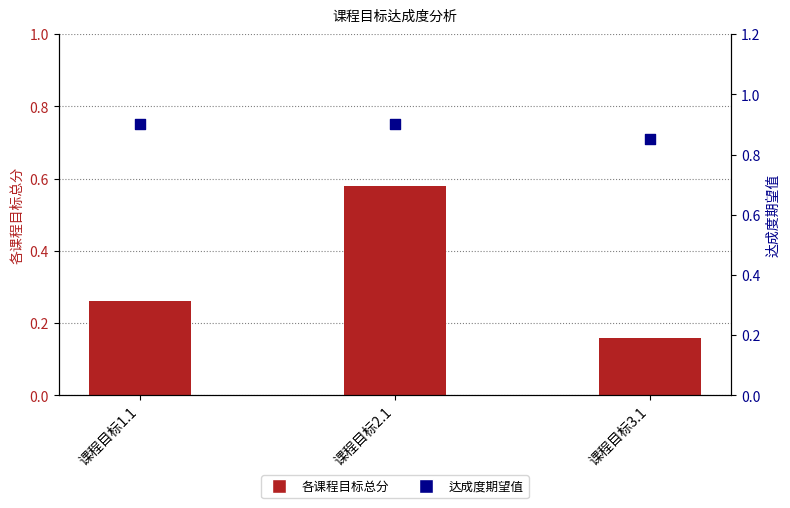

At how many categories does at least one series exceed 0?

3